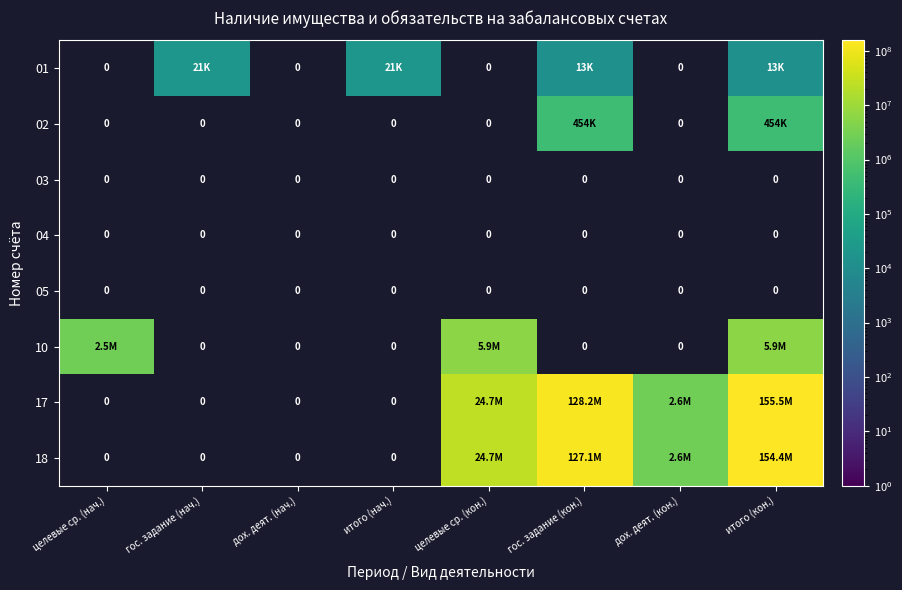

How many data points does each series have?

8